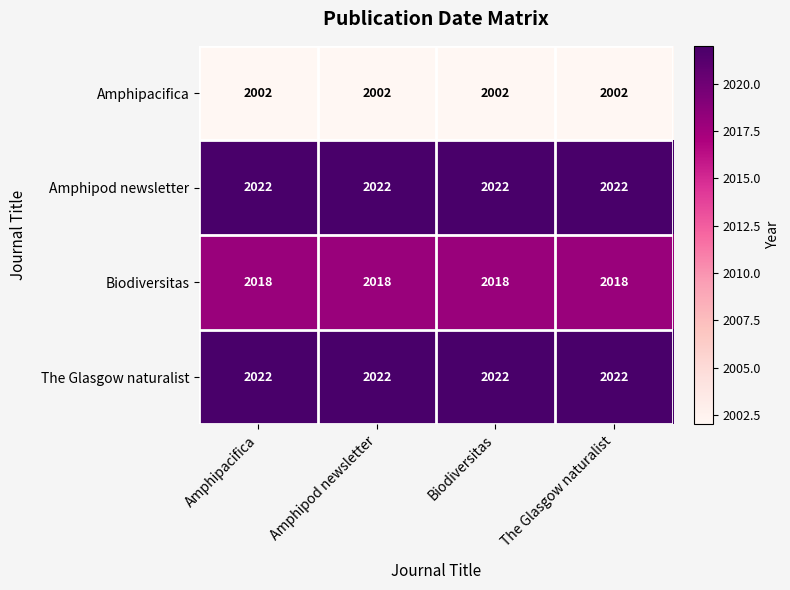

The value of Amphipacifica at Amphipacifica is 2002. True or false?

True